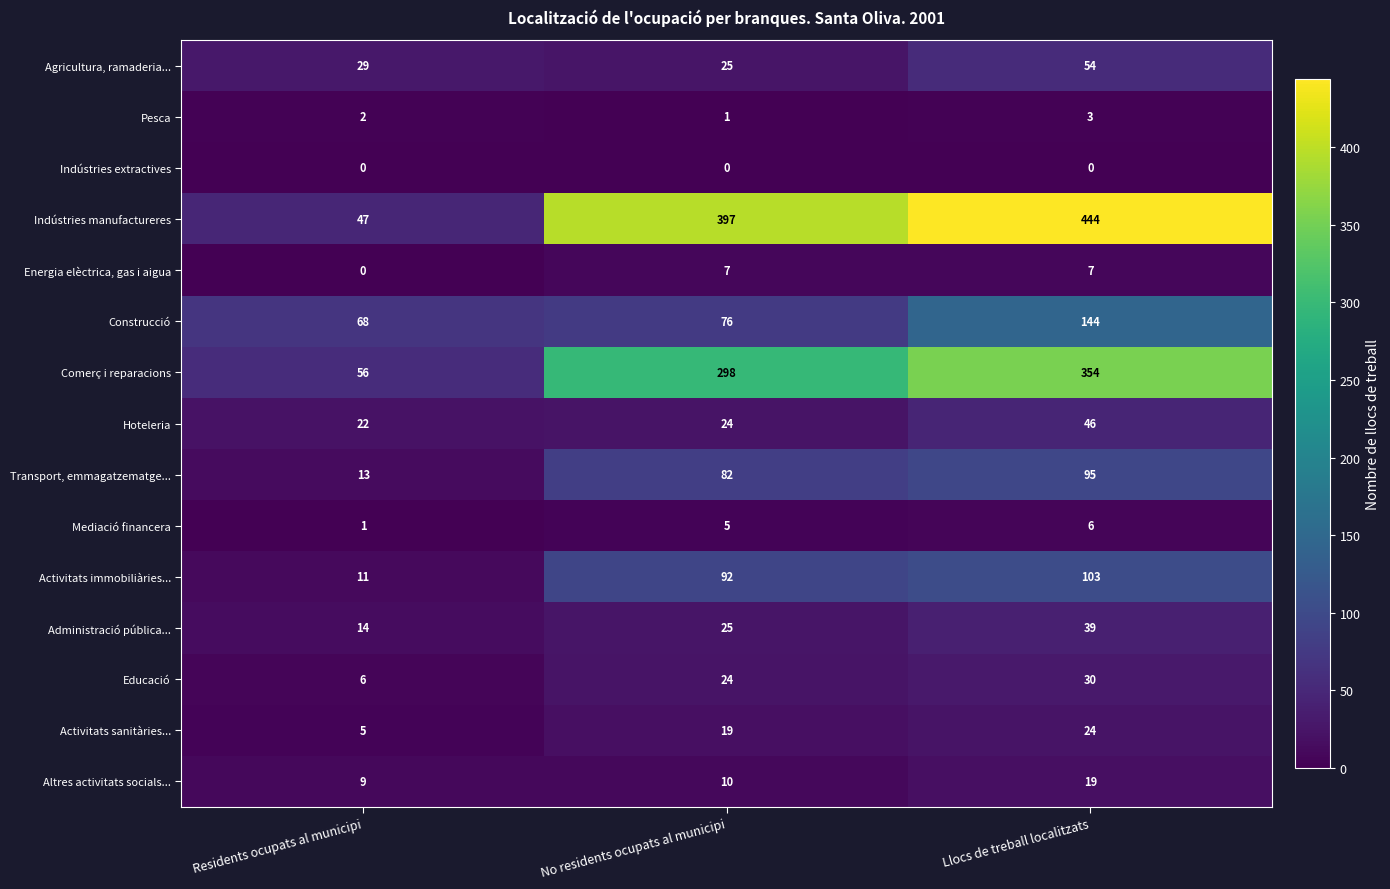

Is the value of Indústries extractives at Residents ocupats al municipi greater than the value of Comerç i reparacions at Residents ocupats al municipi?

No